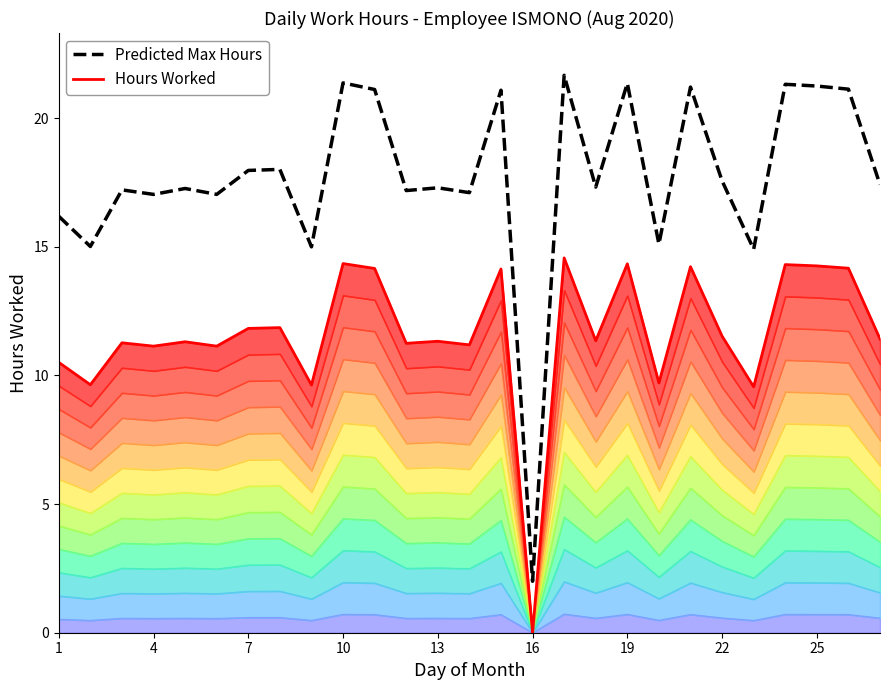

What is the greatest value displayed?

21.7